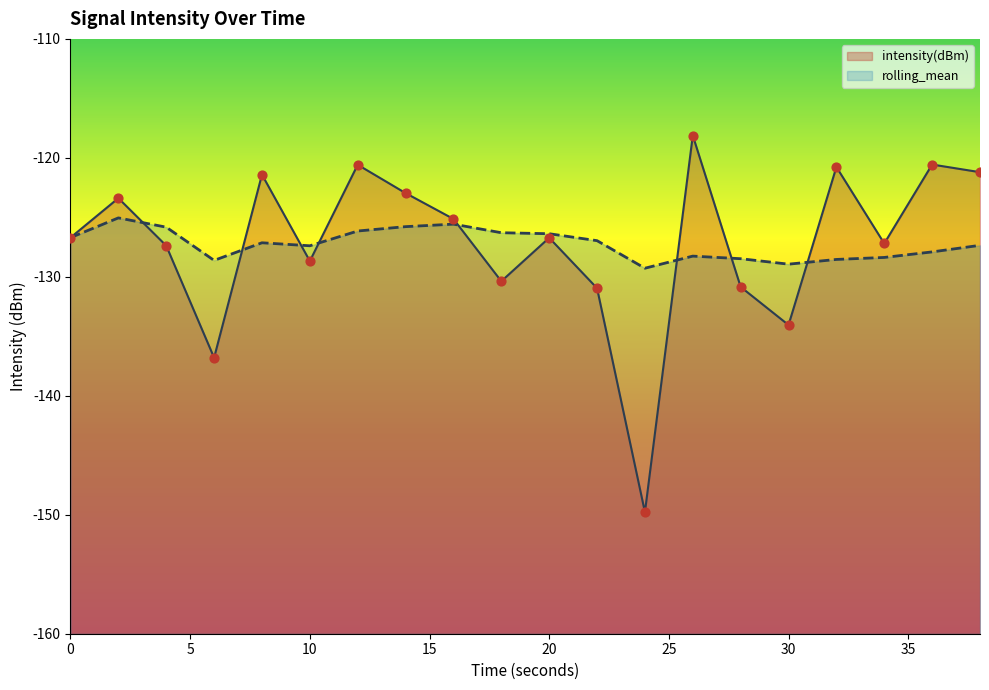

Which series has the largest total across all categories?

intensity(dBm)